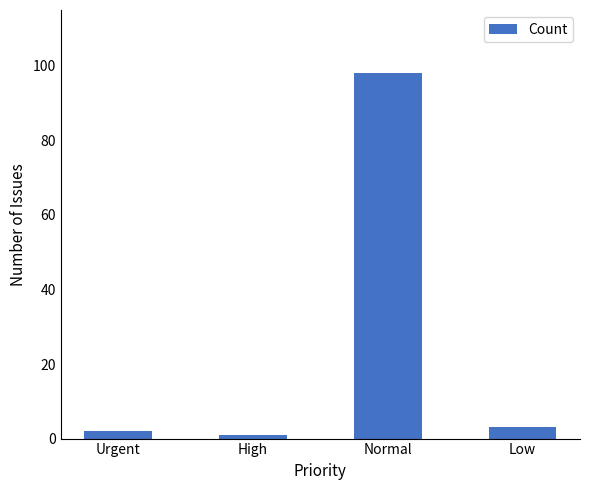

Rank the categories by value from highest to lowest.

Normal, Low, Urgent, High